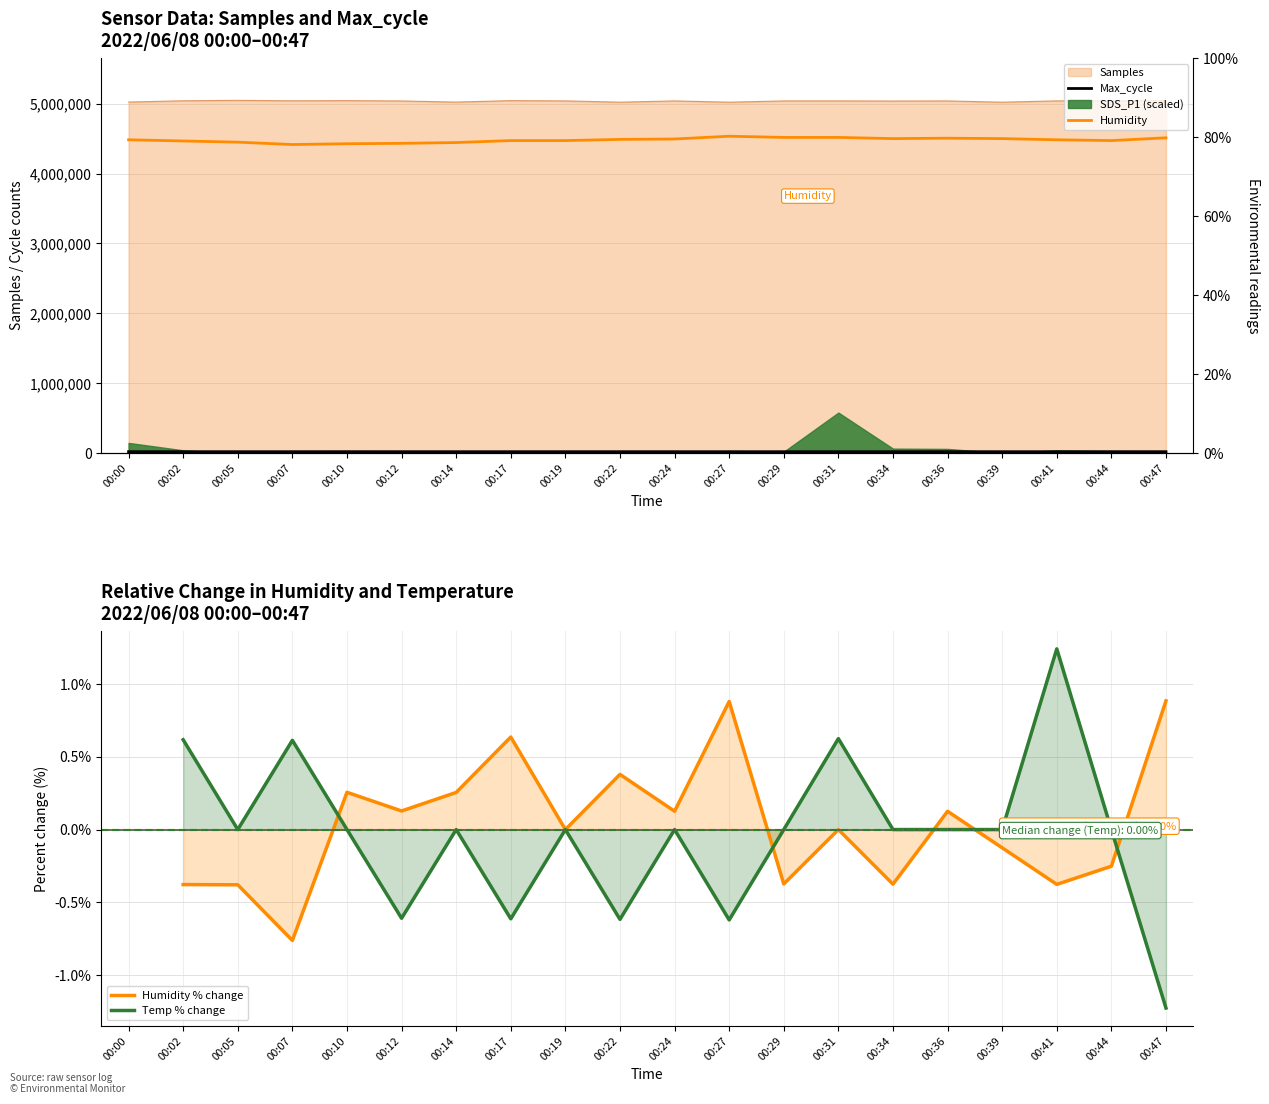

Which category has the highest value in the Humidity series?

00:27